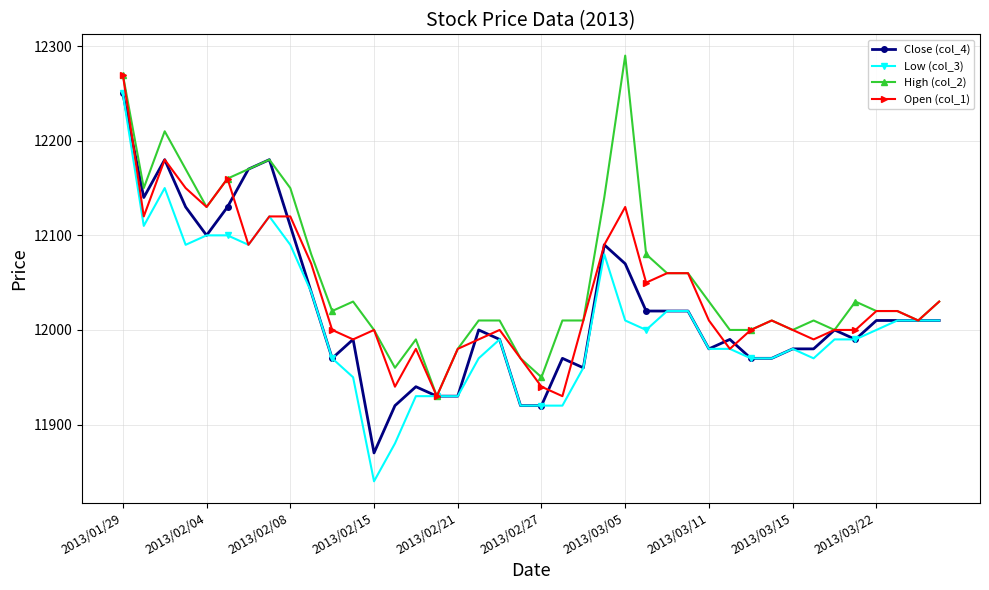

How many lines are shown in the chart?

4